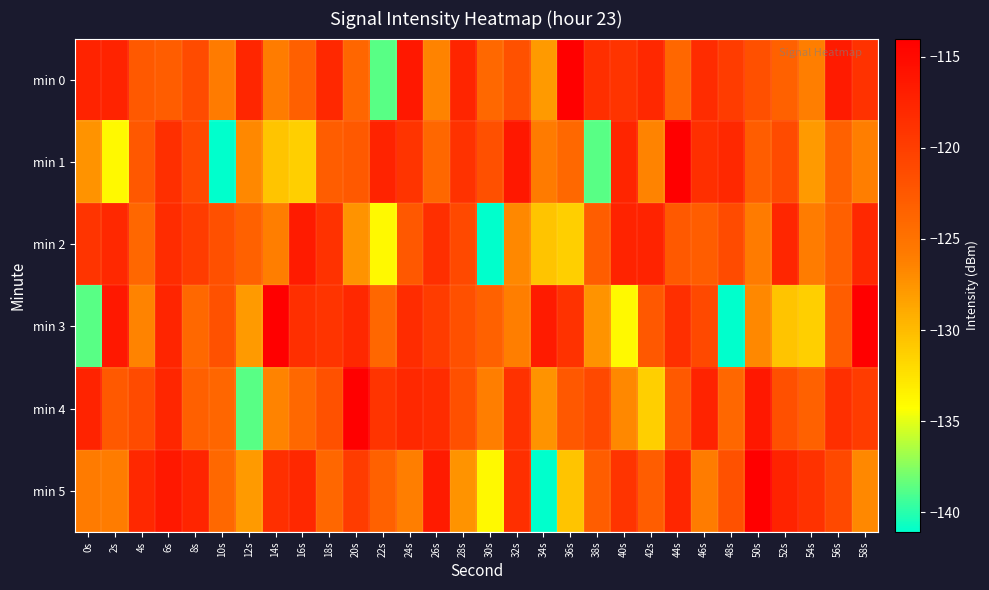

What is the smallest value displayed?

-141.1